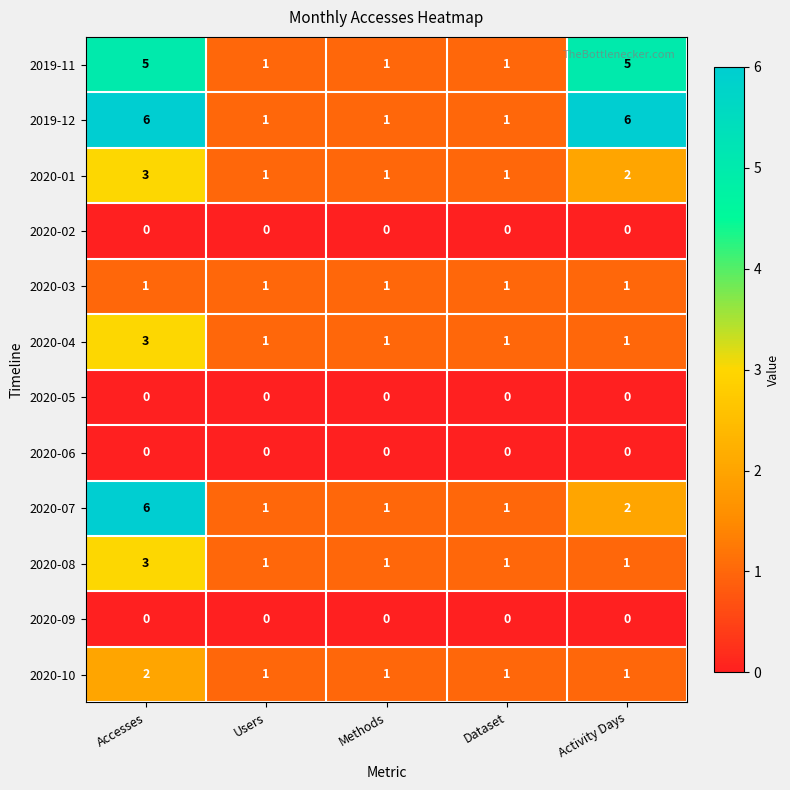

How many 2020-04 values are between 1 and 2?

4